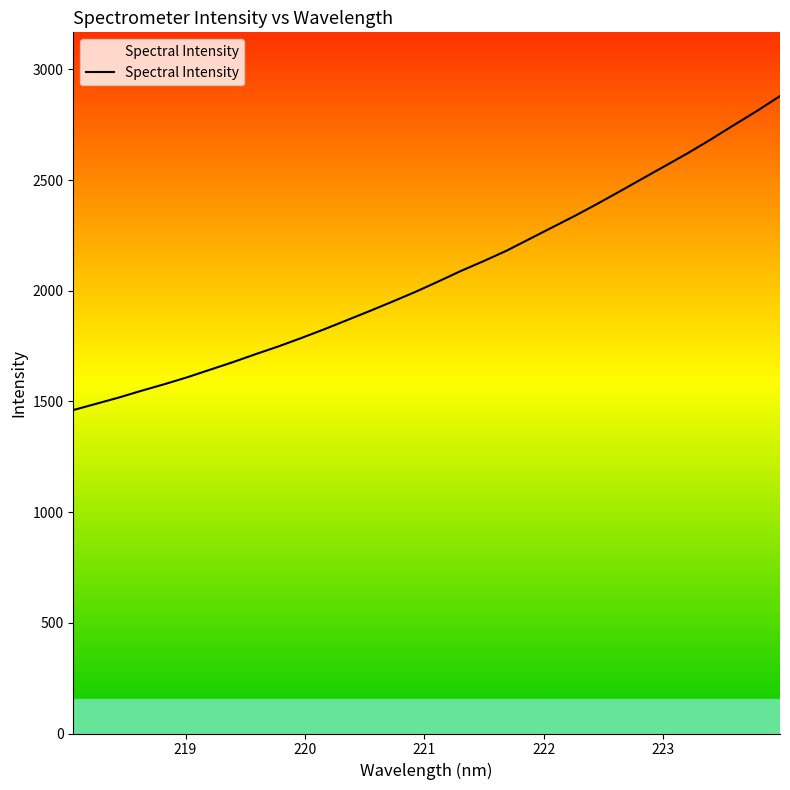

What is the minimum value shown in the chart?

1461.0